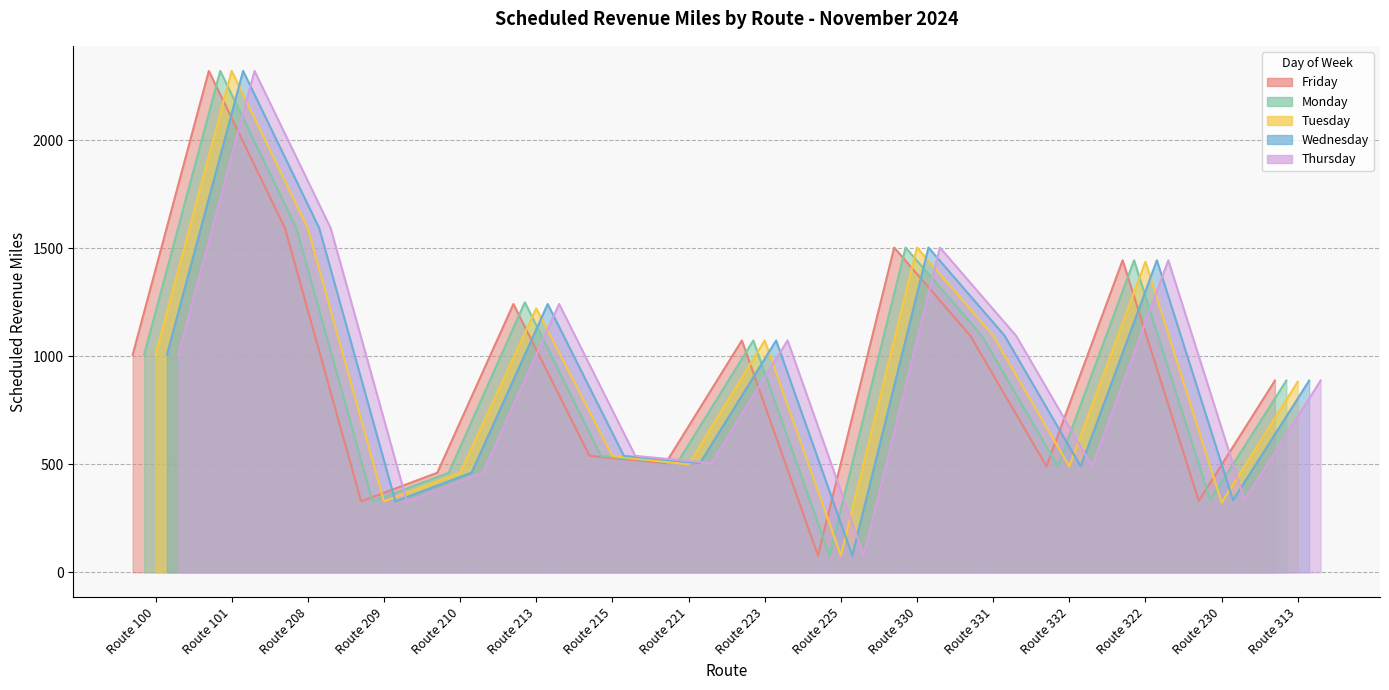

In Tuesday, how many points are higher than both neighbors (excluding endpoints)?

5